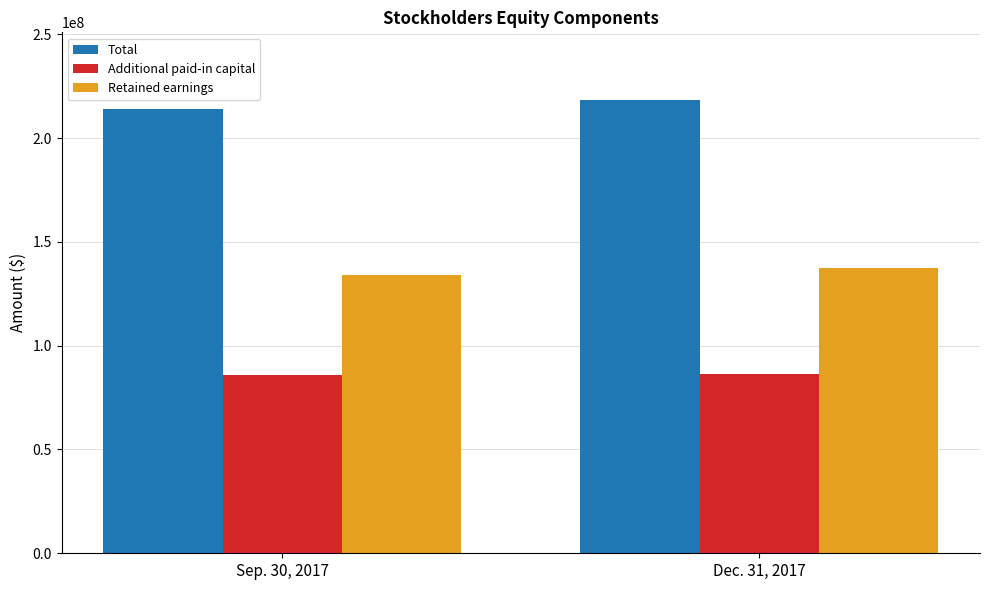

What is the average value of the Retained earnings series?

135866388